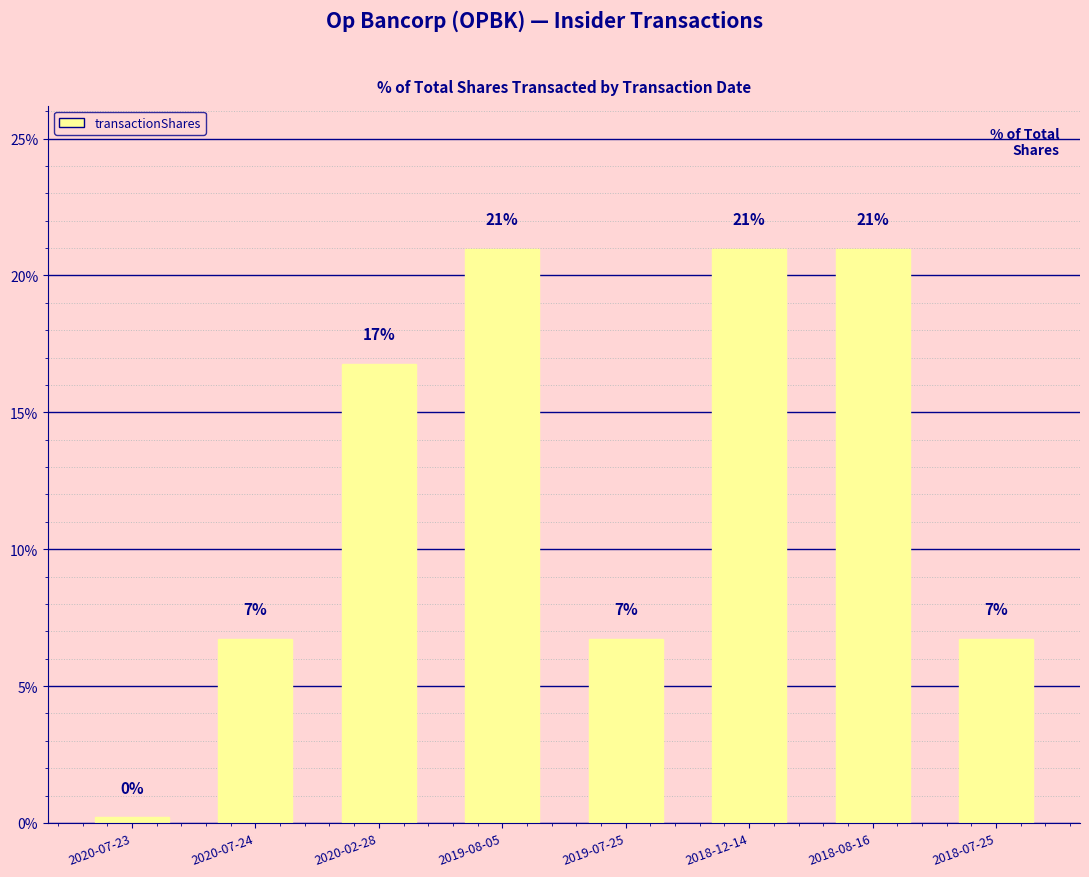

How many bars are there in total?

8